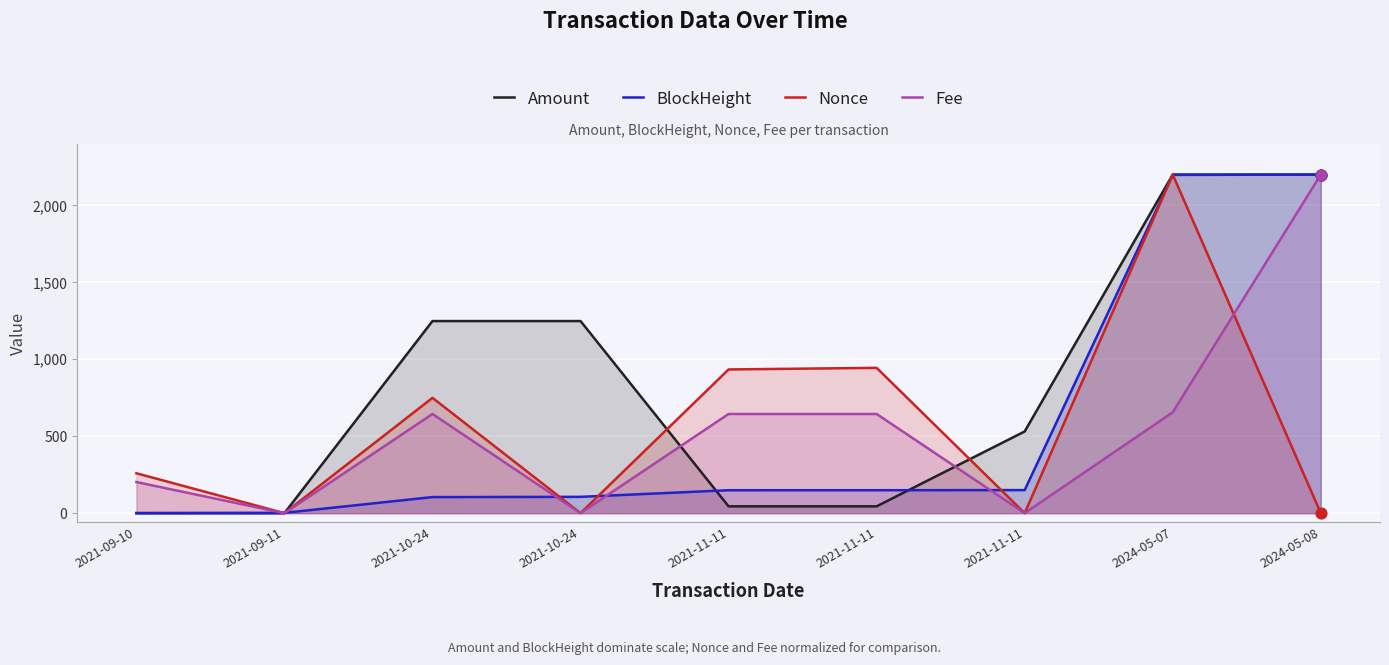

Which series contains the lowest Y value?

Amount